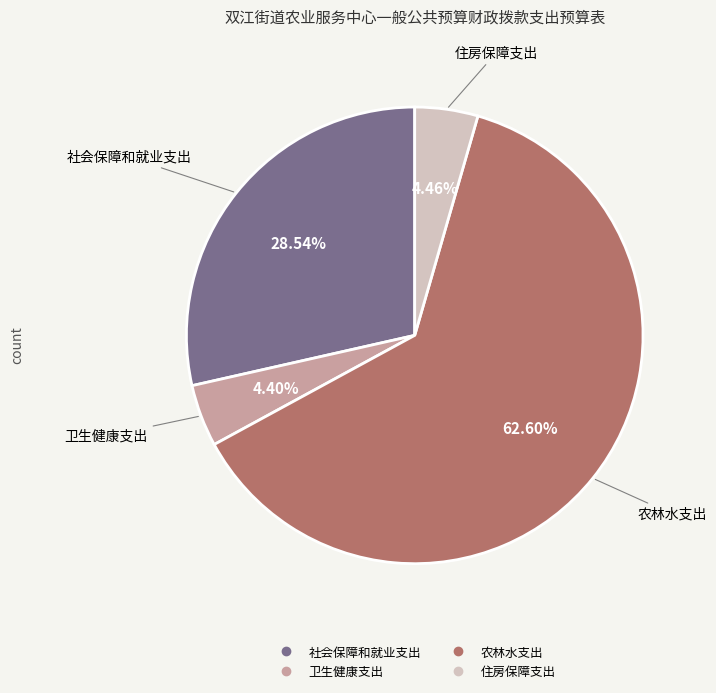

Do 农林水支出 and 社会保障和就业支出 together represent more than half of the pie?

Yes